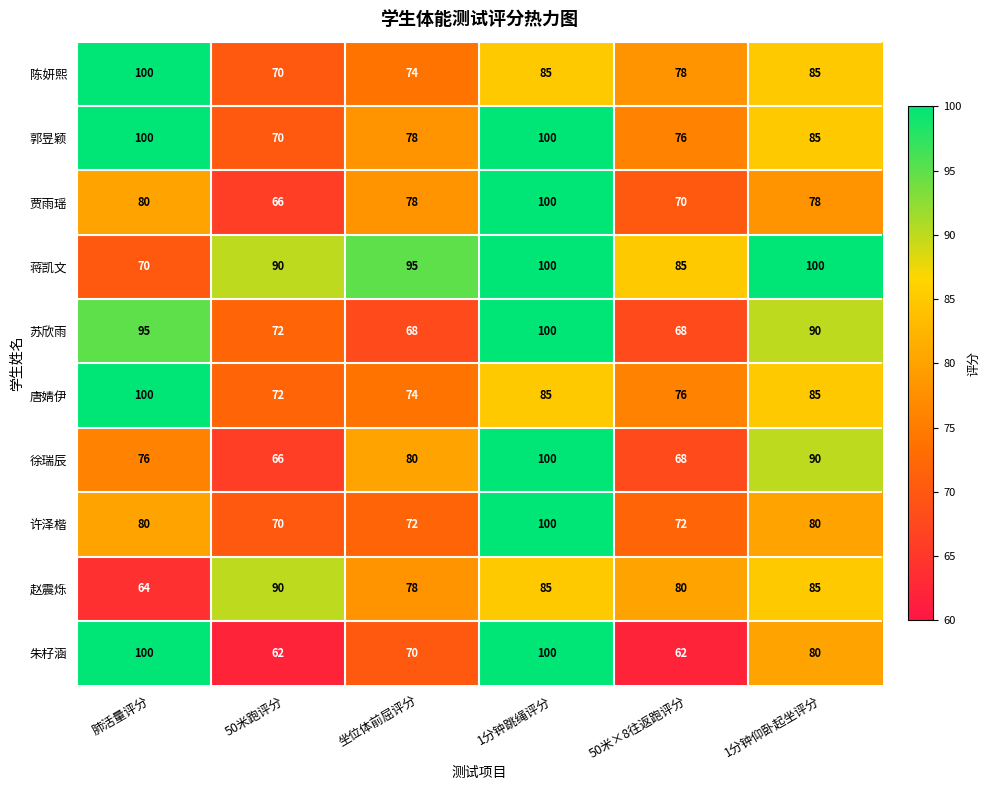

Where does the 赵震烁 series first go above 85?

50米跑评分